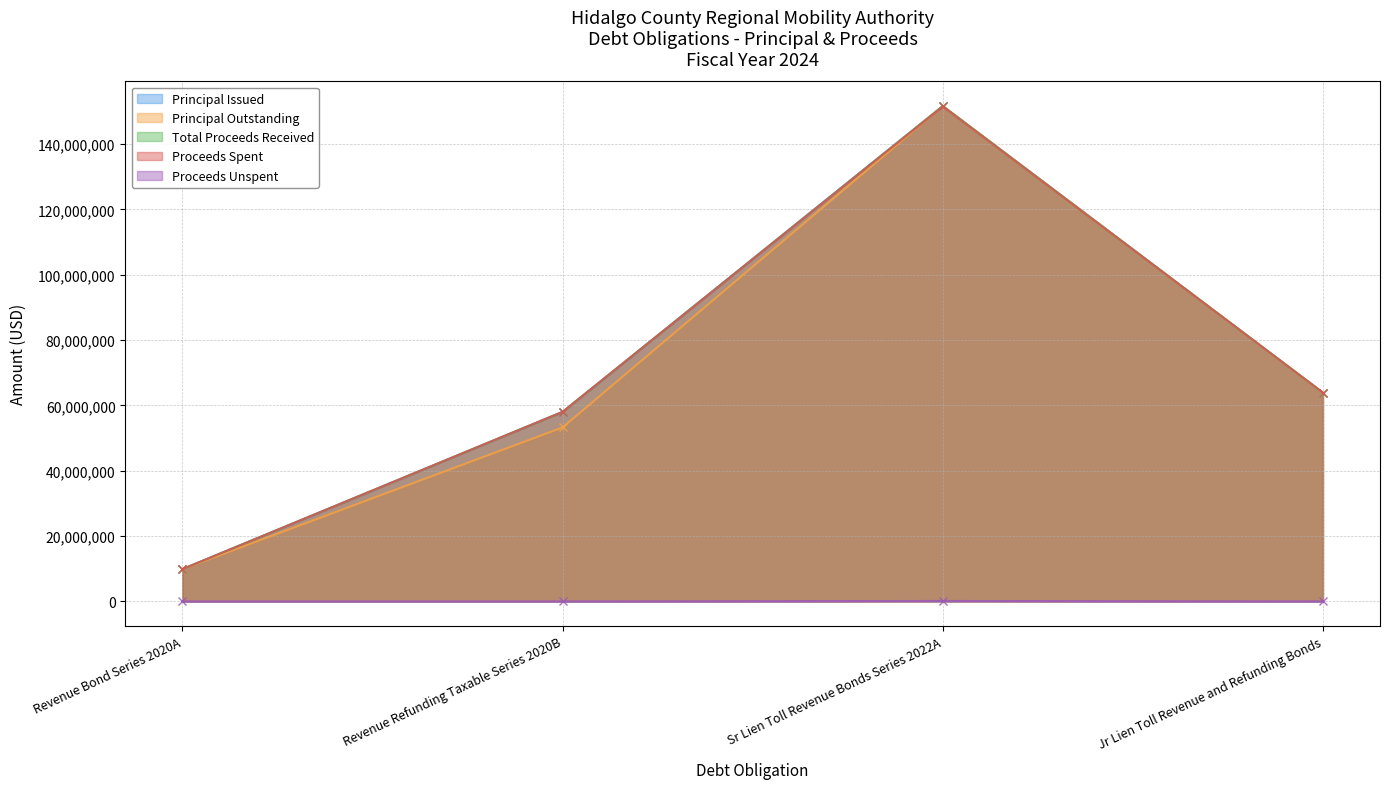

At Revenue Refunding Taxable Series 2020B, list the series in order from smallest to largest.

Proceeds Unspent, Principal Outstanding, Principal Issued, Total Proceeds Received, Proceeds Spent